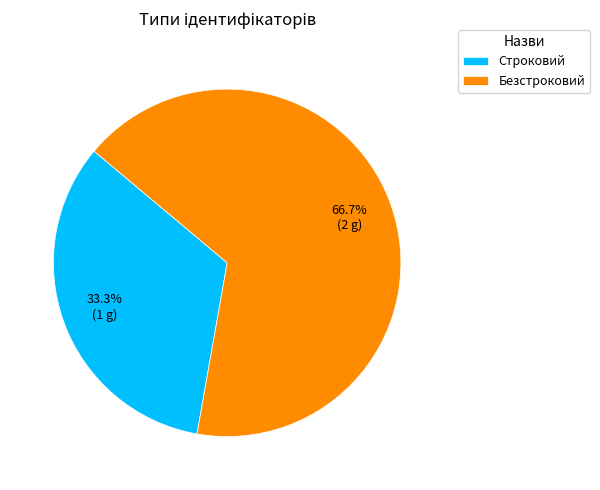

What percentage is the Безстроковий slice, to the nearest percent?

67%